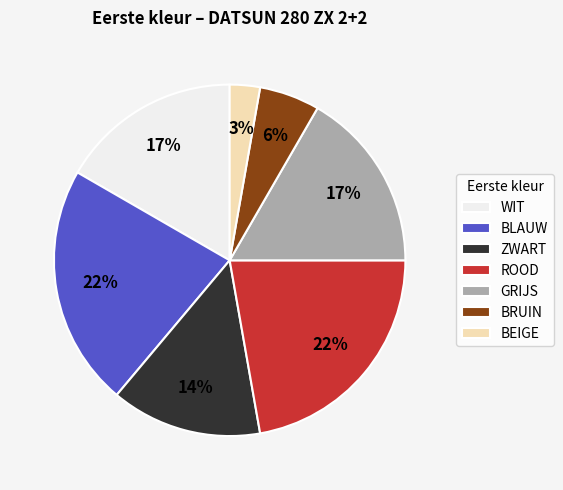

Between ROOD and GRIJS, which is larger?

ROOD